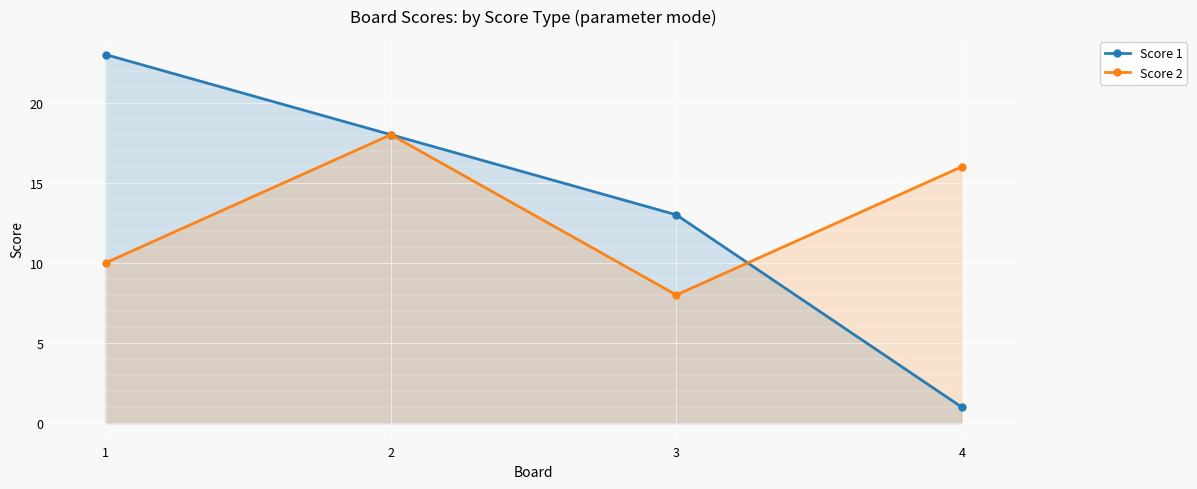

True or false: Score 2 has more than 2 interior local peaks.

False